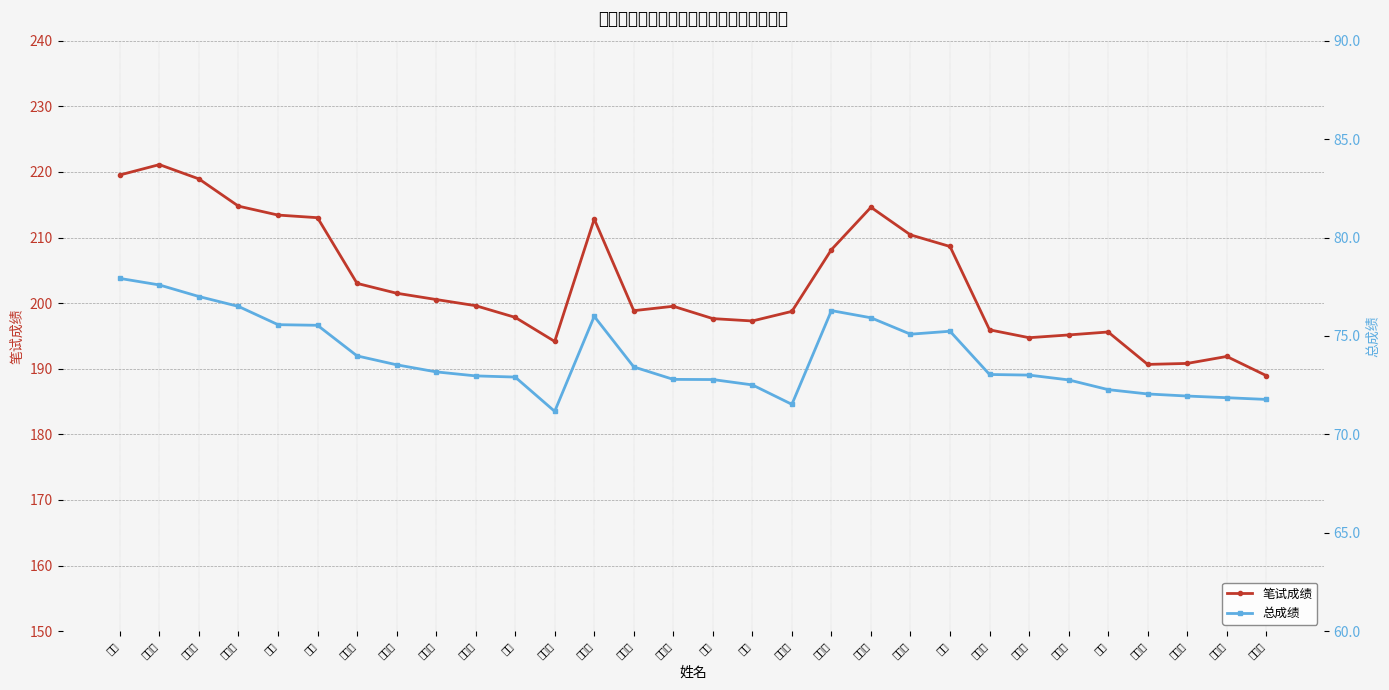

Is this an area chart (filled region under the line)?

No